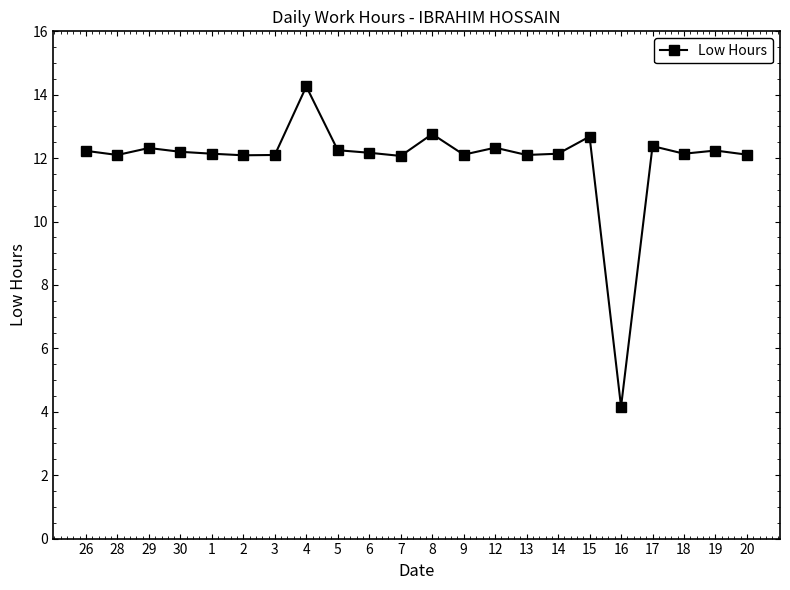

Which has a higher value, 8 or 9?

8